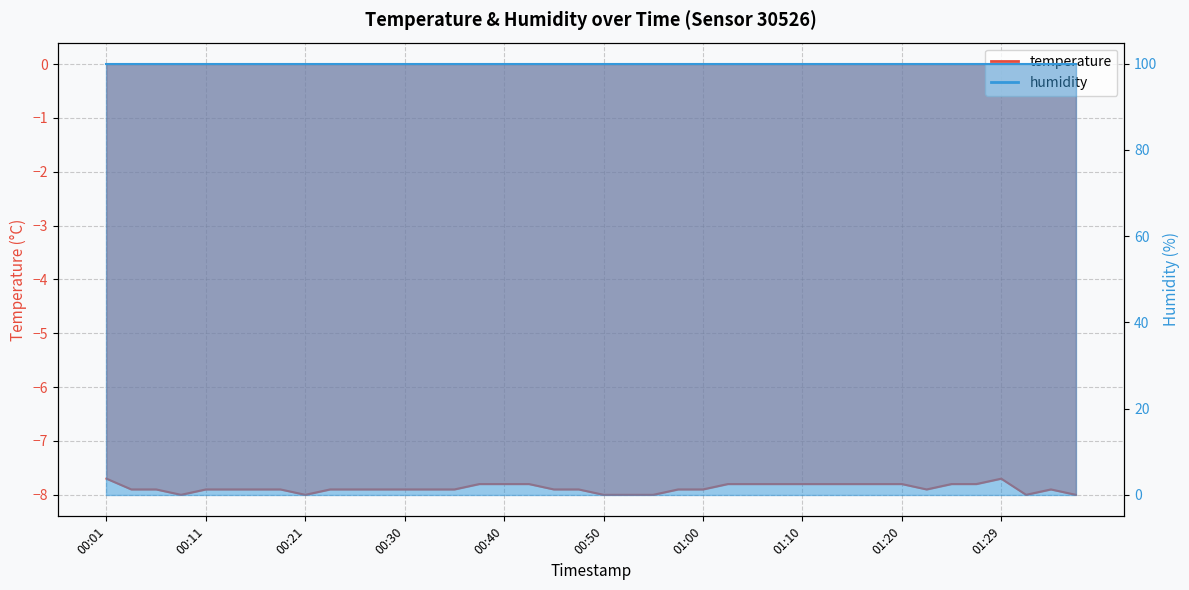

What is the difference between the second highest and second lowest values?

0.3